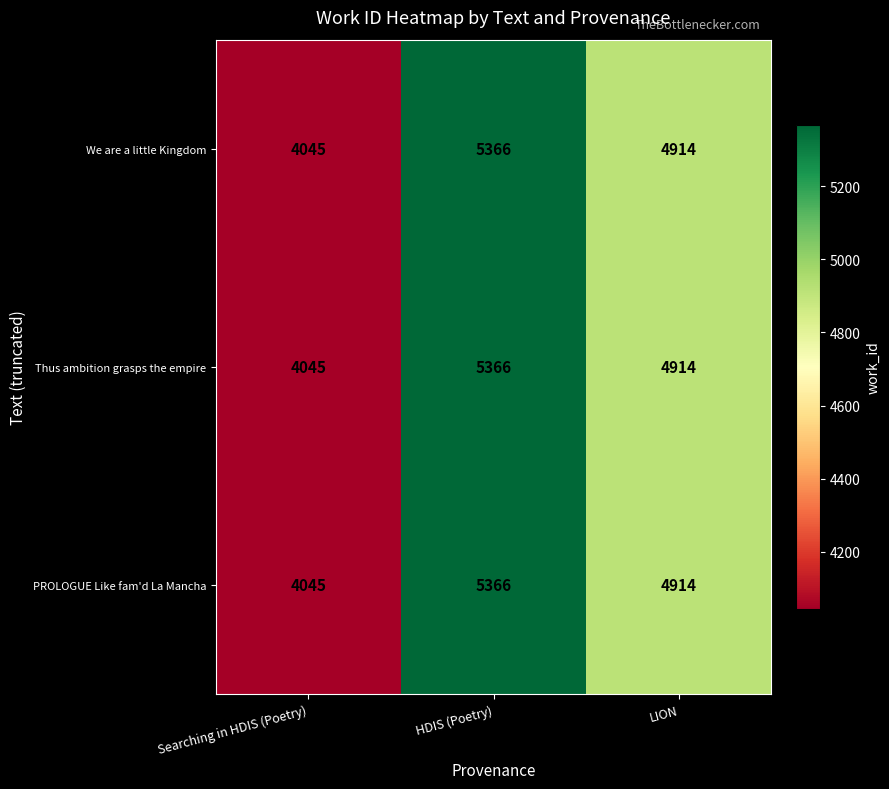

Is it true that PROLOGUE Like fam'd La Mancha equals 4914 at LION?

True